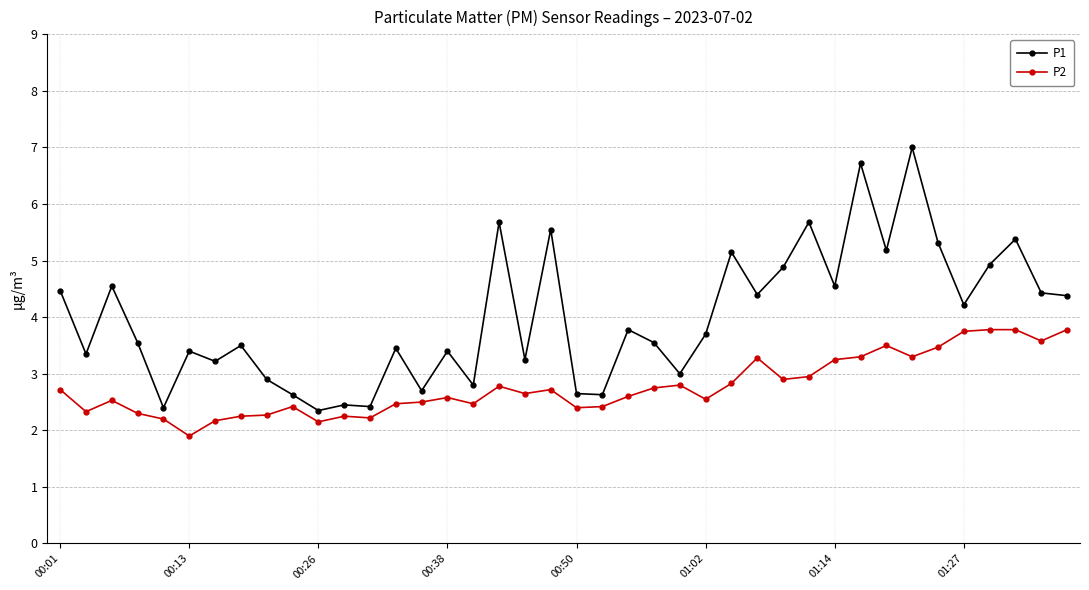

What is the difference between the maximum and minimum values in the P2 series?

1.9